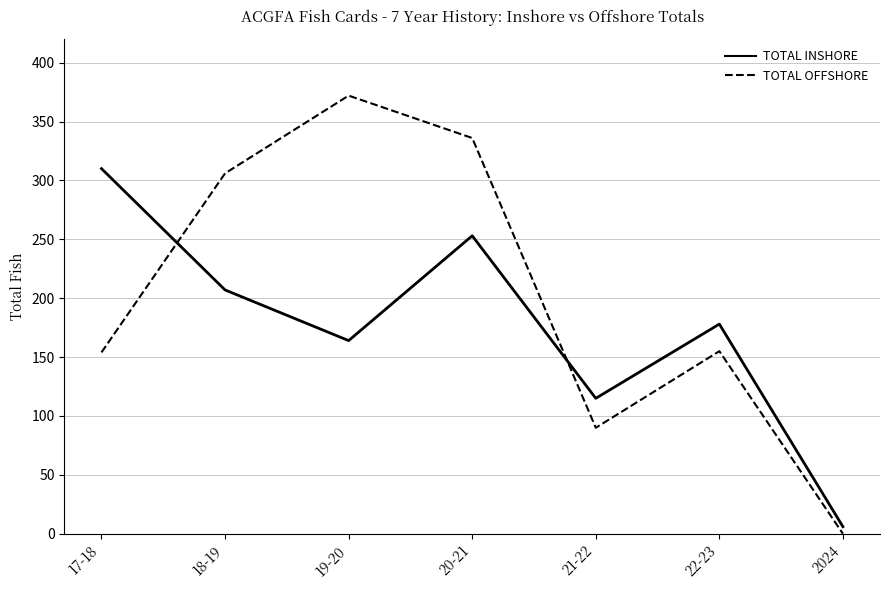

At which category does the chart reach its peak across all series?

19-20